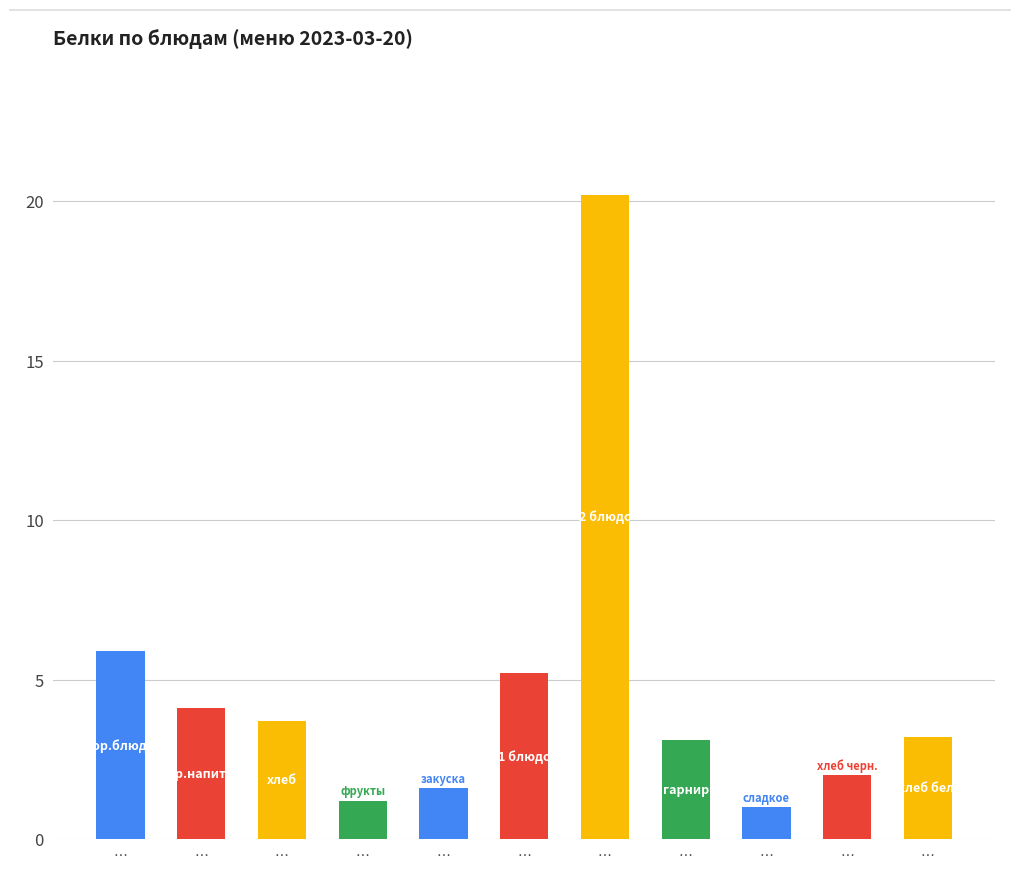

How many categories are shown in the chart?

11